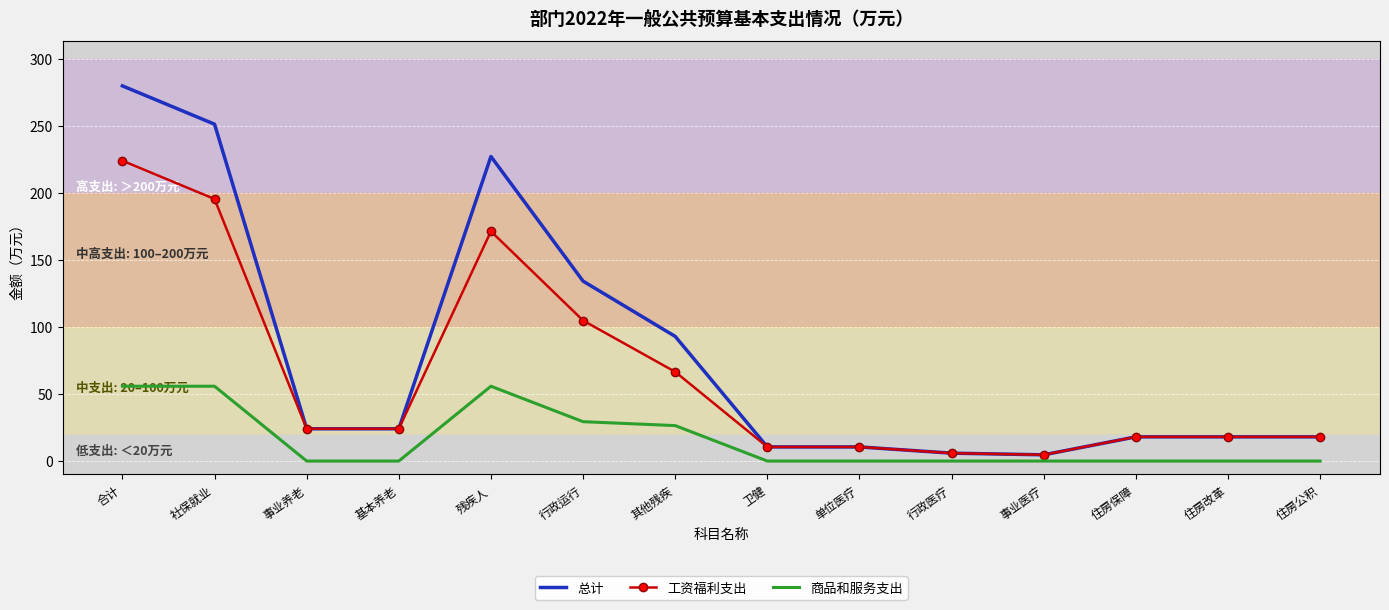

At 残疾人, list the series in order from largest to smallest.

总计, 工资福利支出, 商品和服务支出